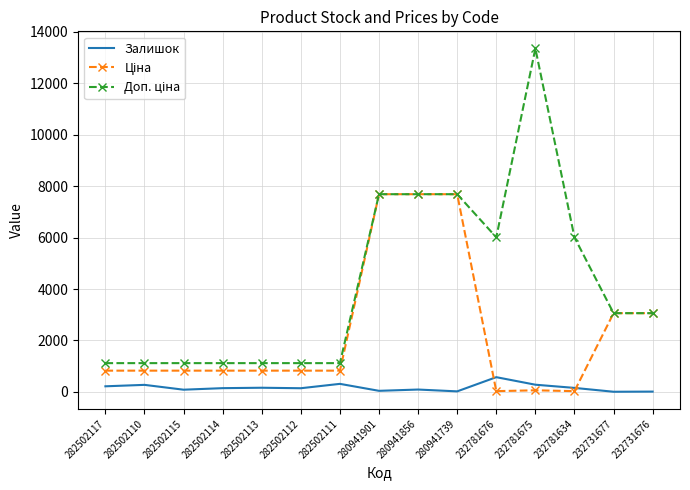

What is the maximum value shown in the chart?

13356.0